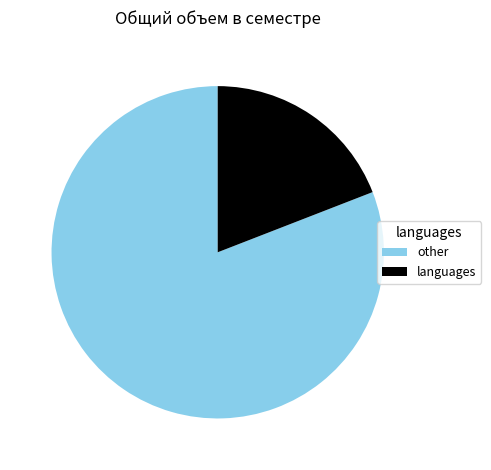

Combined, do languages and other account for over 50%?

Yes